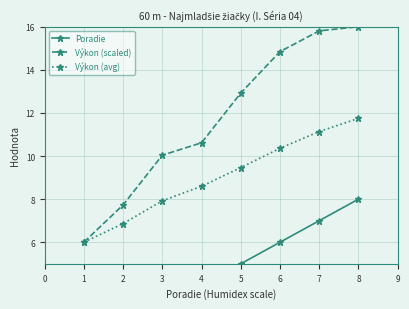

The Výkon (avg) series shows 11.1 at 7. True or false?

True